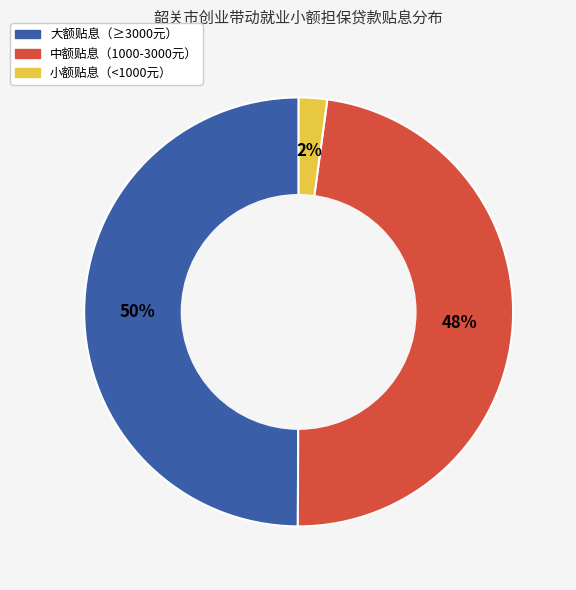

True or false: 大额贴息（≥3000元） accounts for 58% of the total.

False